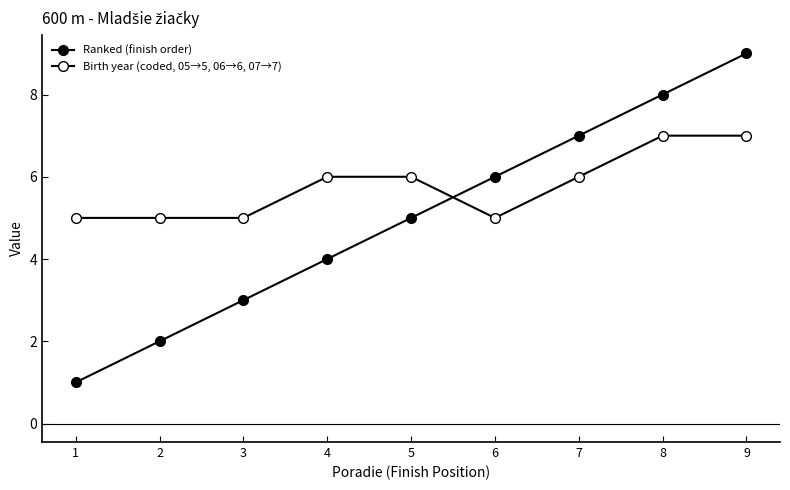

What is the sum of all Ranked (finish order) values?

45